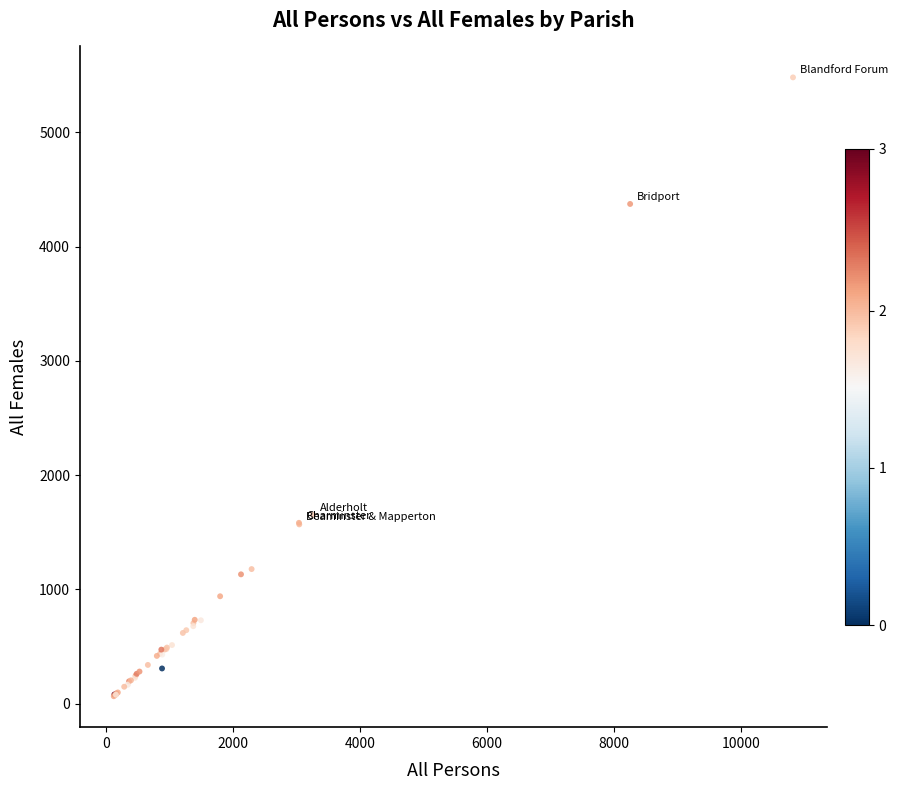

What Y value in the scatter plot is closest to 2773?

1653